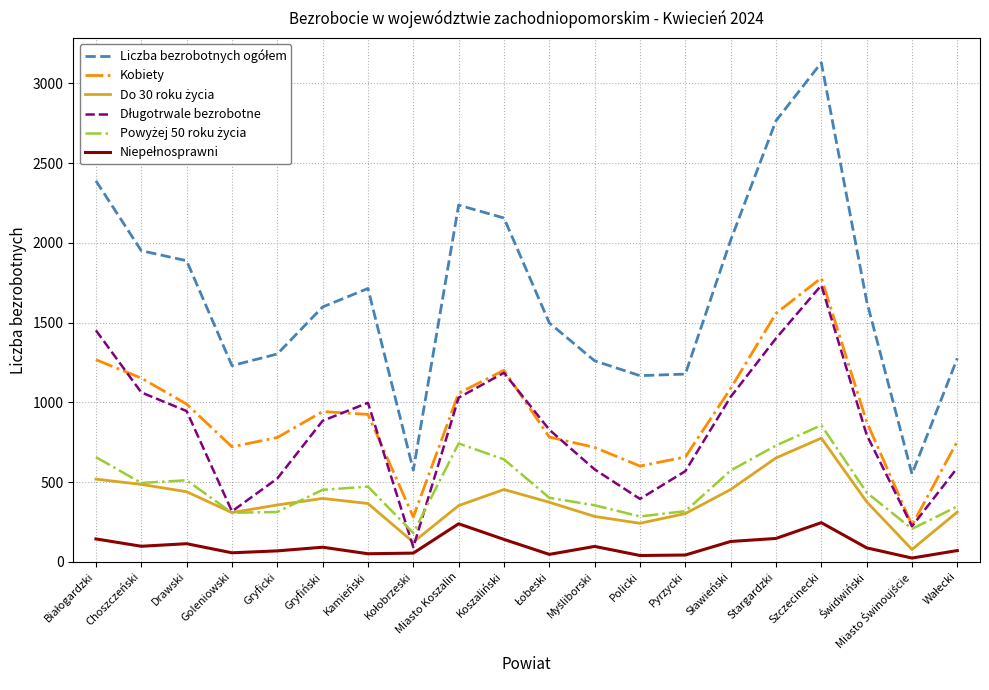

At which category is the sum across all series the highest?

Szczecinecki